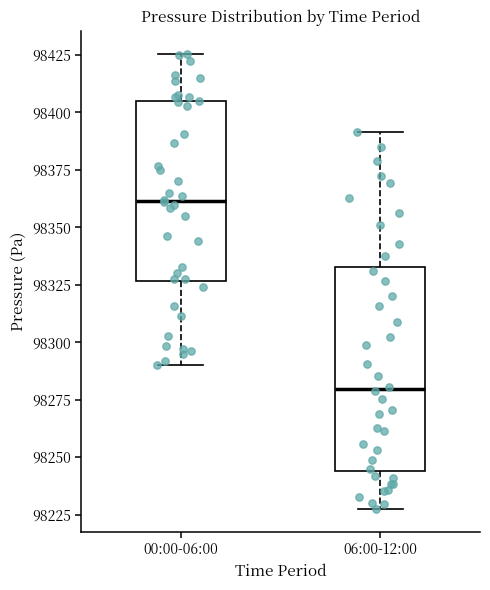

Which box is the tallest, from its lower edge to its upper edge?

06:00-12:00